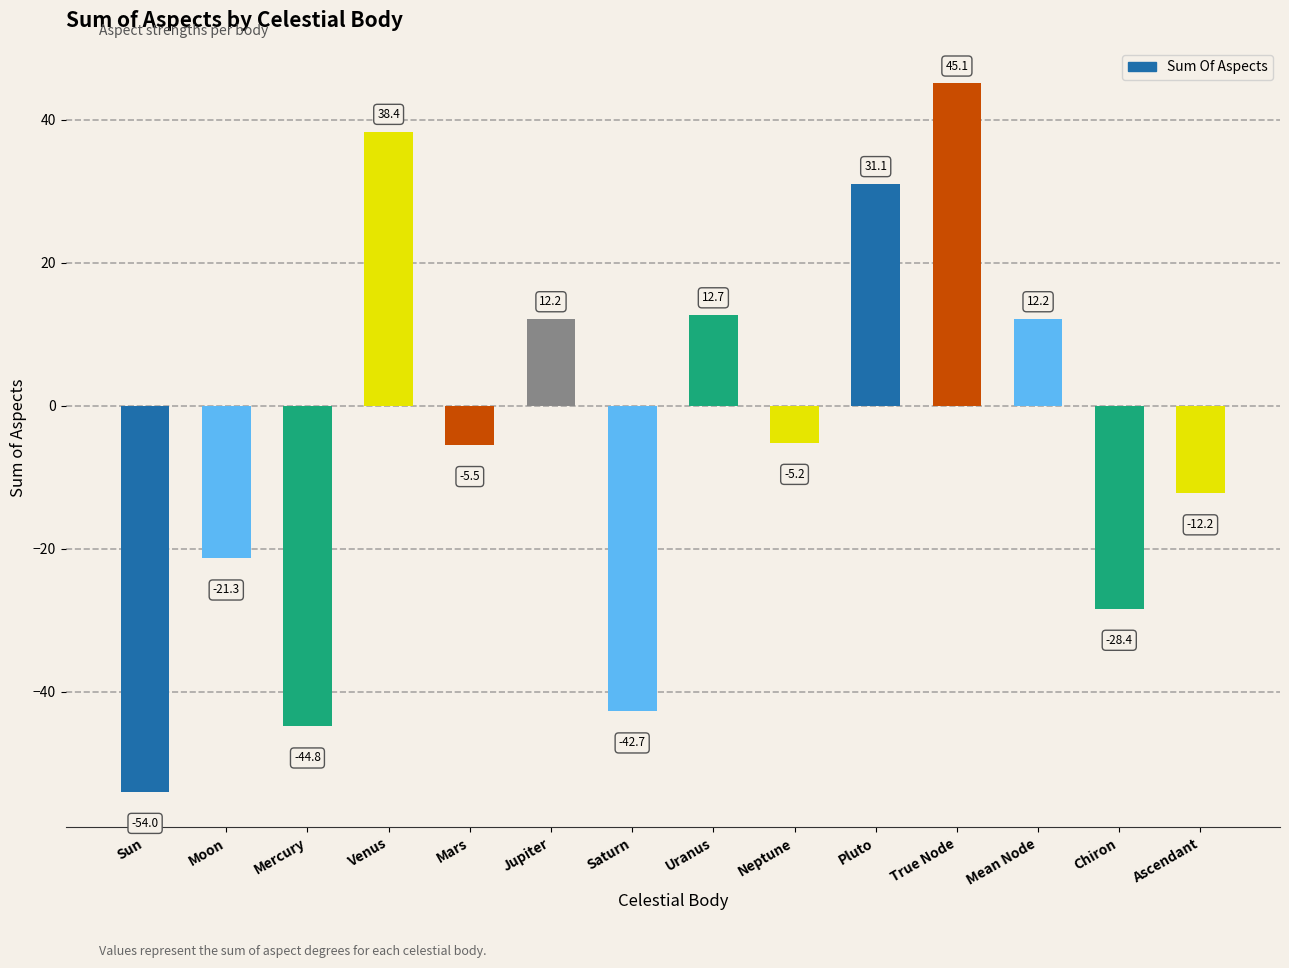

Between Venus and Saturn, which is larger?

Venus